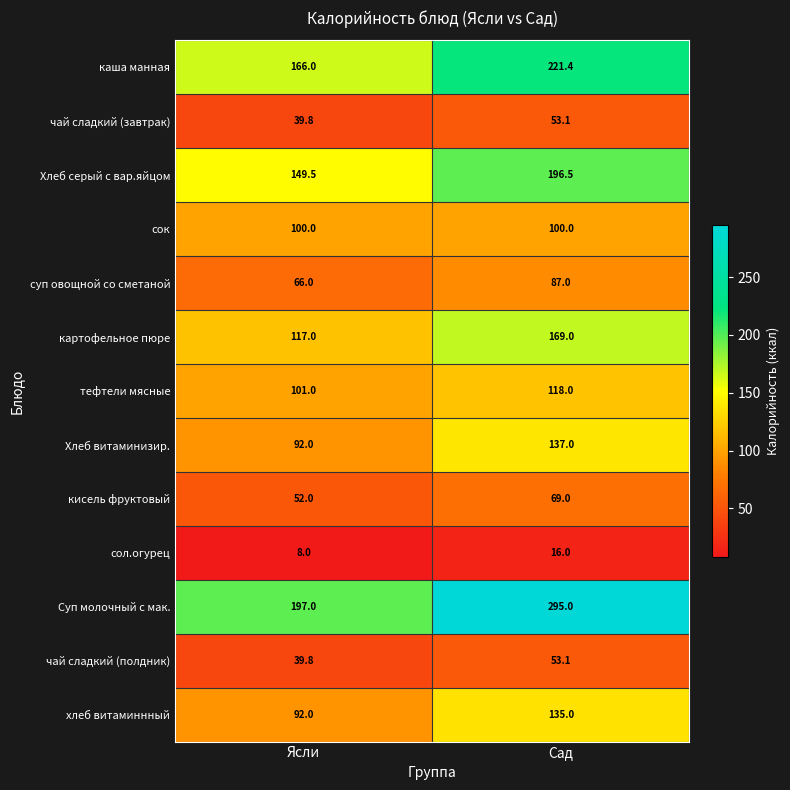

What is the minimum value shown in the chart?

8.0